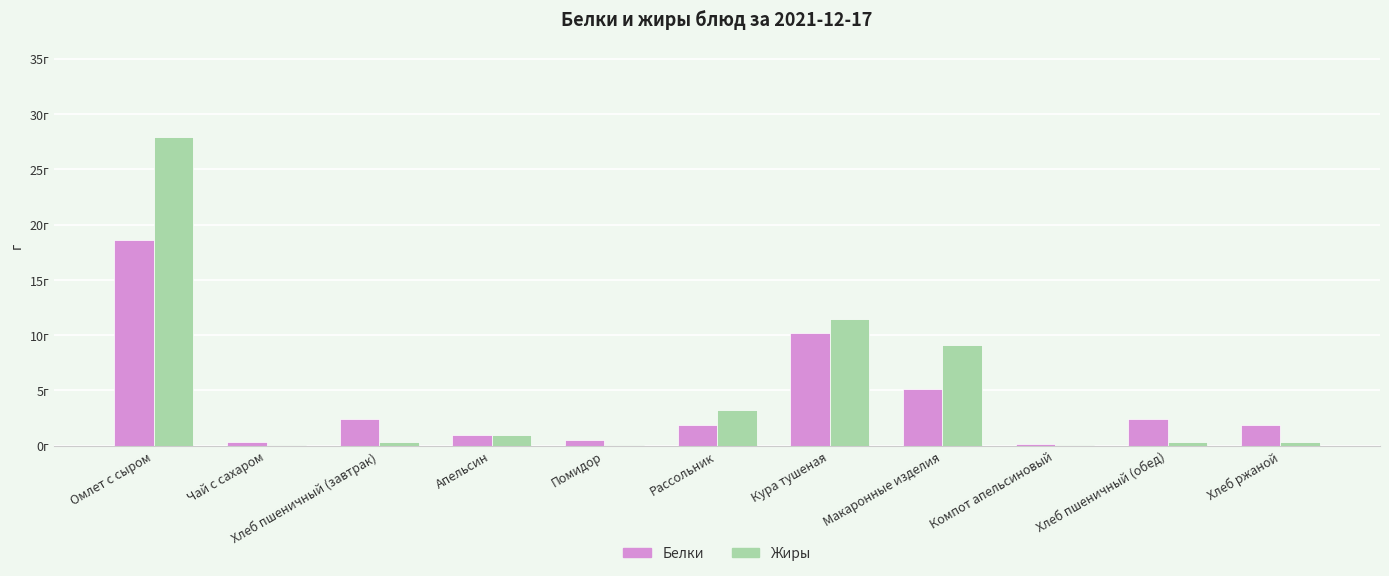

What is the minimum value for Белки?

0.2